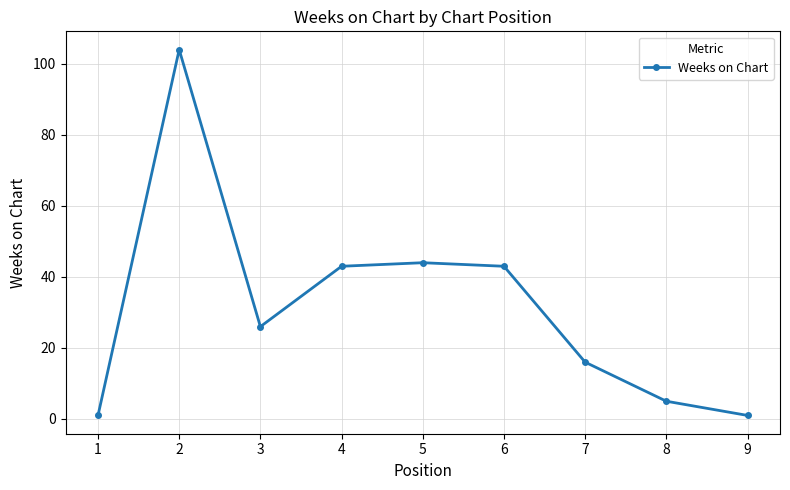

What is the change in value from 7 to 8?

-11